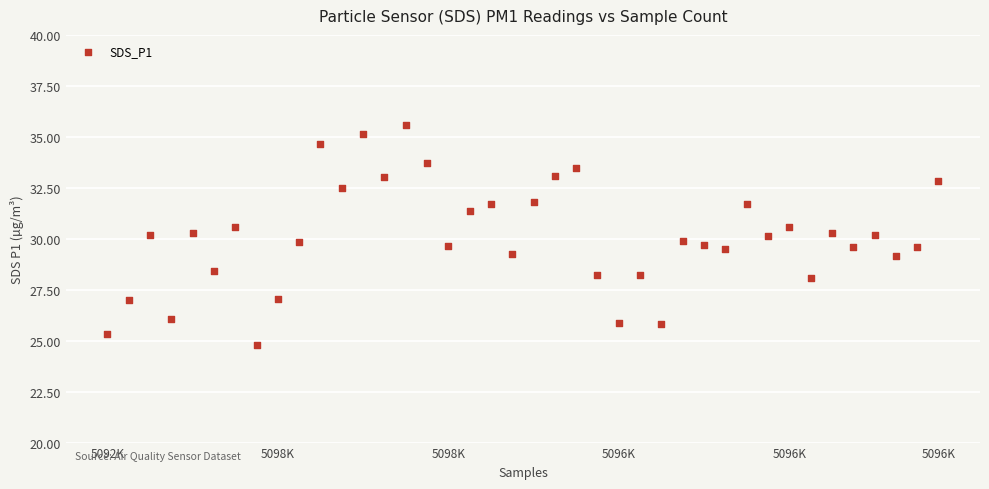

What is the range of Y values (max minus min)?

10.8